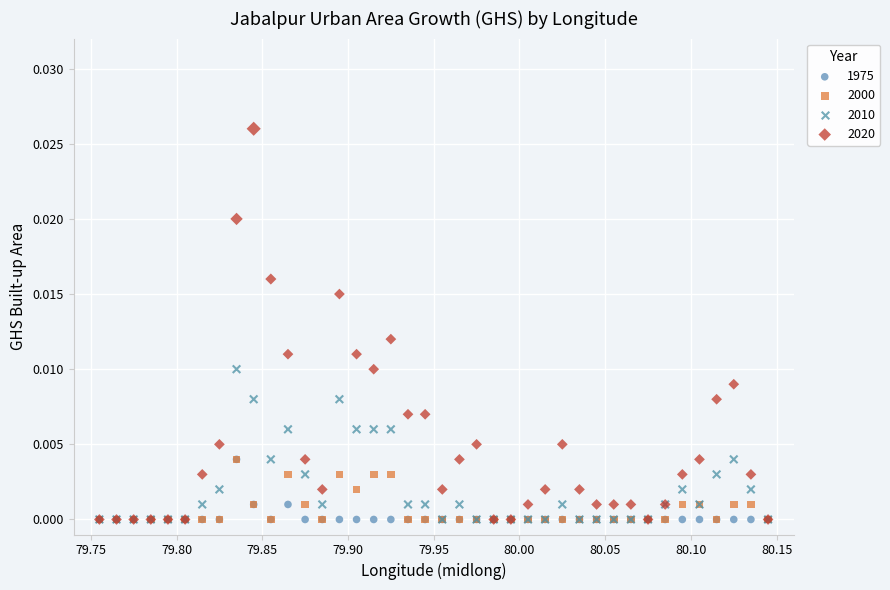

What are all the series names shown in the legend?

1975, 2000, 2010, 2020